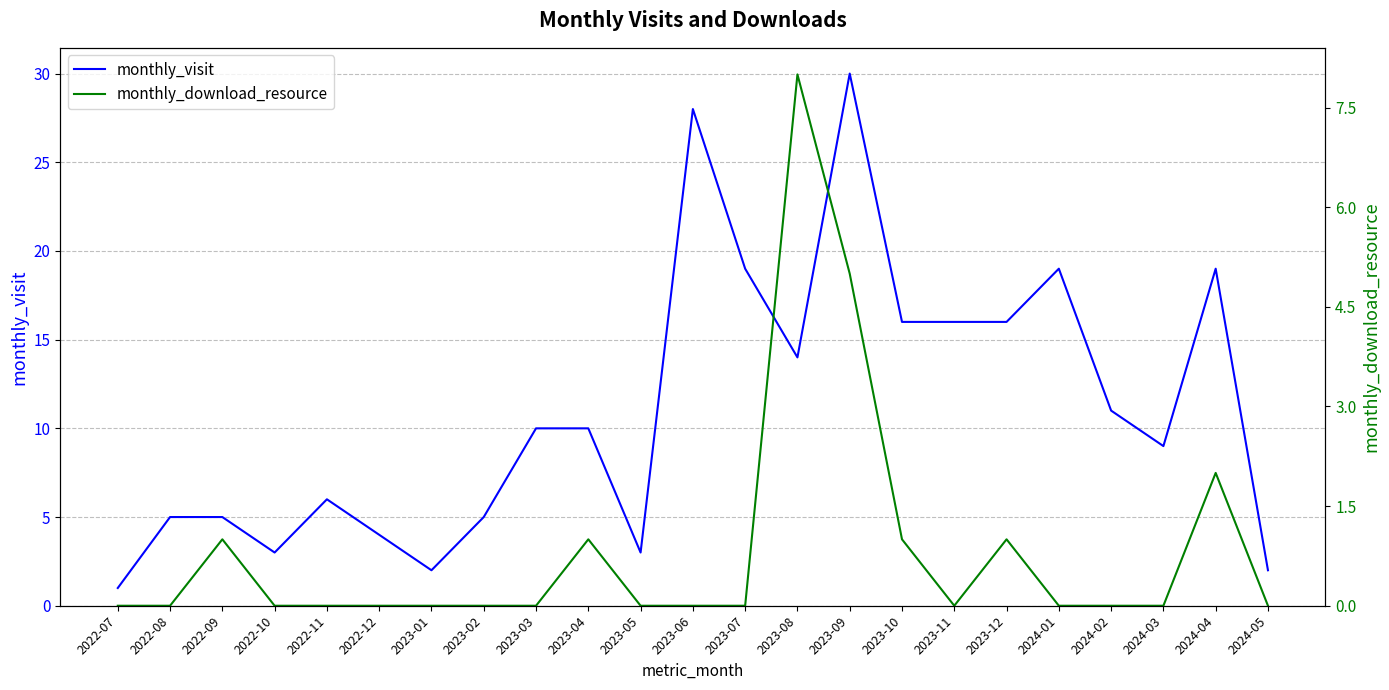

What is the difference between the monthly_visit values at 2022-12 and 2022-09?

1